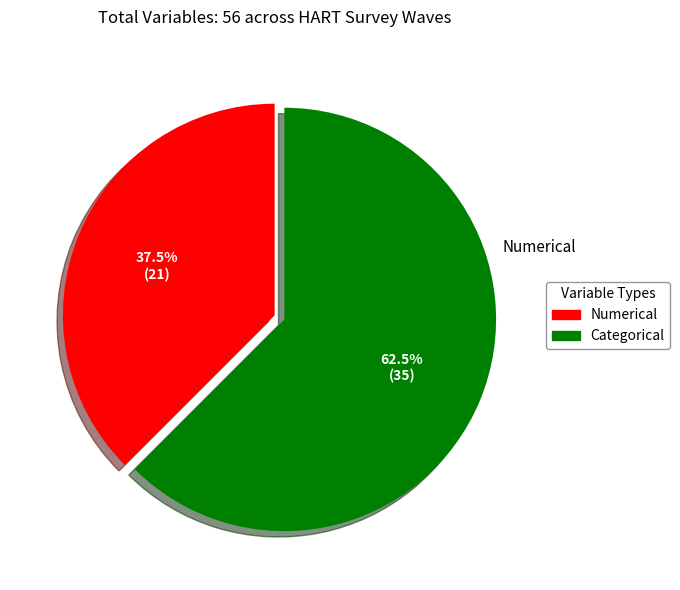

What is the largest slice in the pie chart?

Categorical